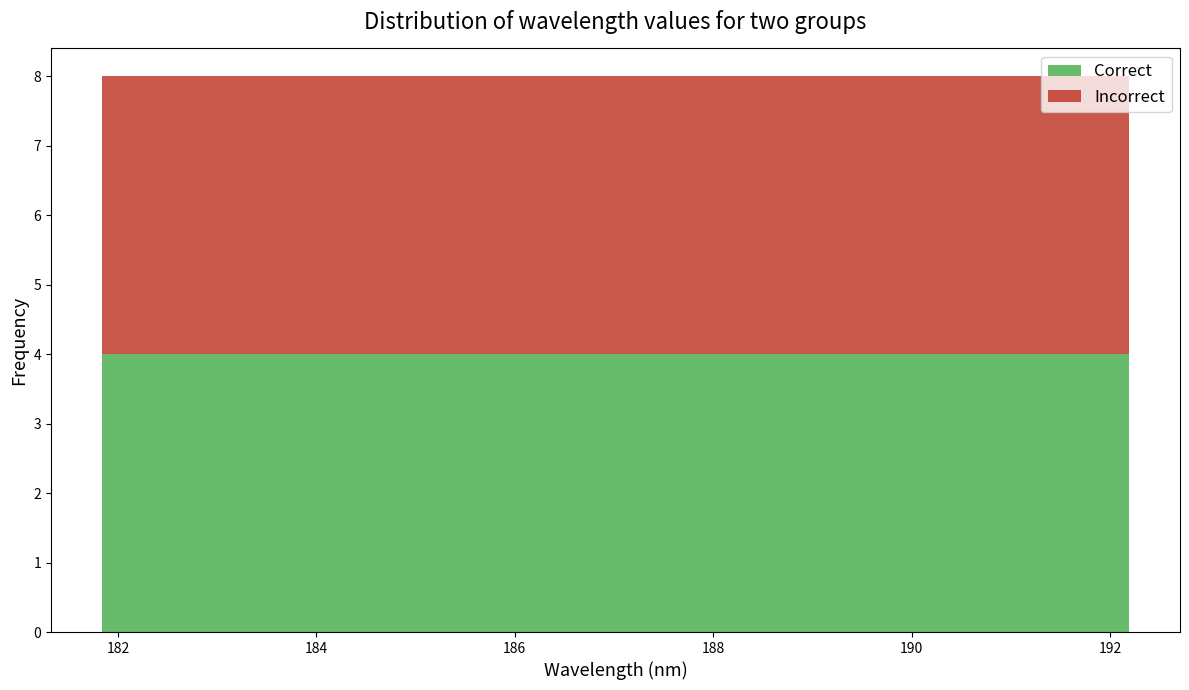

Reading left to right, transcribe this chart: for each stacked bar, give the range it covers on the x-axis and its total height. Neither the bar edges nor the heights are printed on the chart, so give them approximately, as read against the axes.

181.8 to 182.8: 8
182.8 to 184.0: 8
184.0 to 185.0: 8
185.0 to 186.0: 8
186.0 to 187.0: 8
187.0 to 188.0: 8
188.0 to 189.0: 8
189.0 to 190.2: 8
190.2 to 191.2: 8
191.2 to 192.2: 8